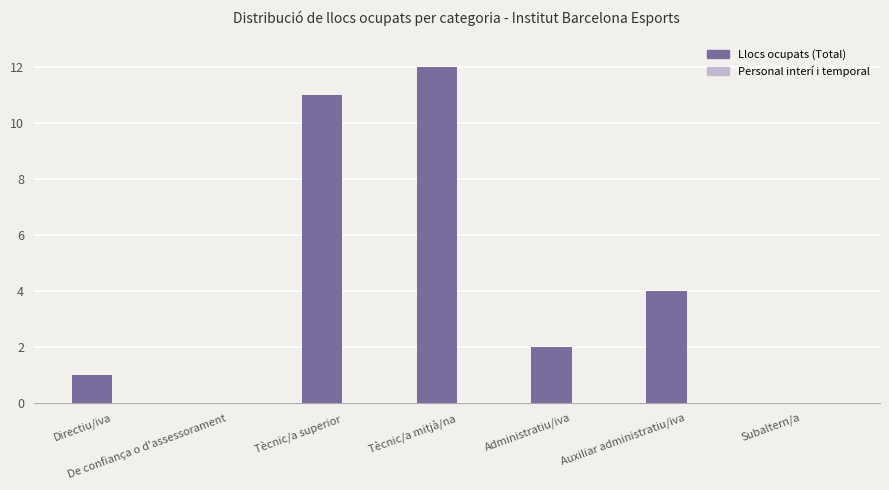

Is it true that the value at Directiu/iva is 1?

True